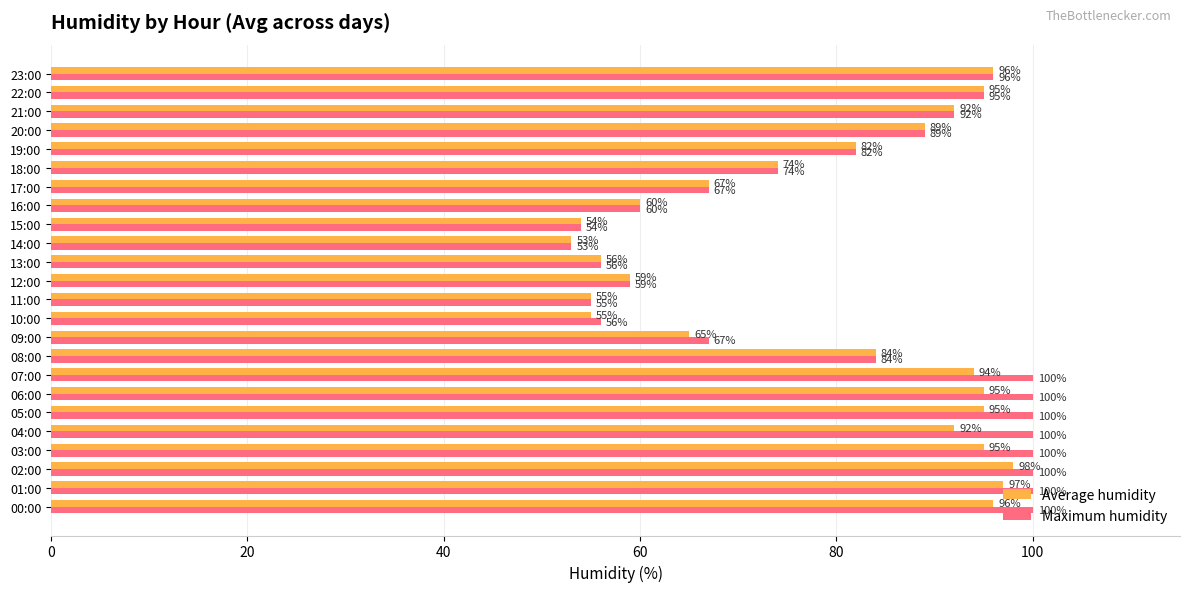

Which series has the largest range (max minus min)?

Maximum humidity